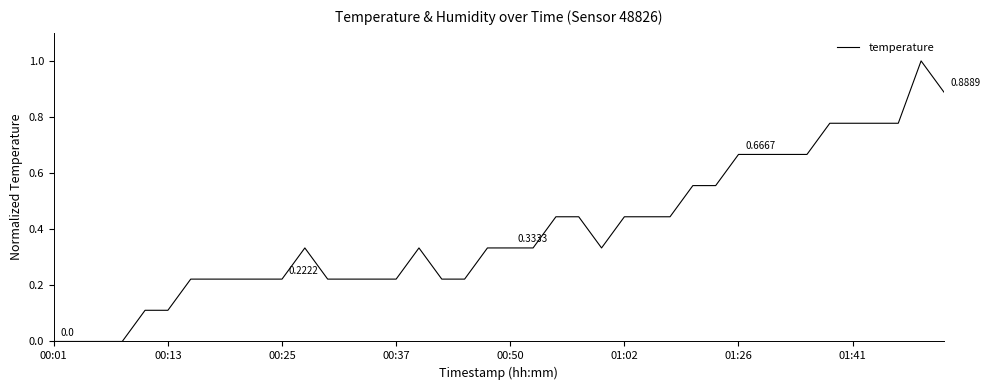

What is the difference between the maximum and minimum values?

1.0